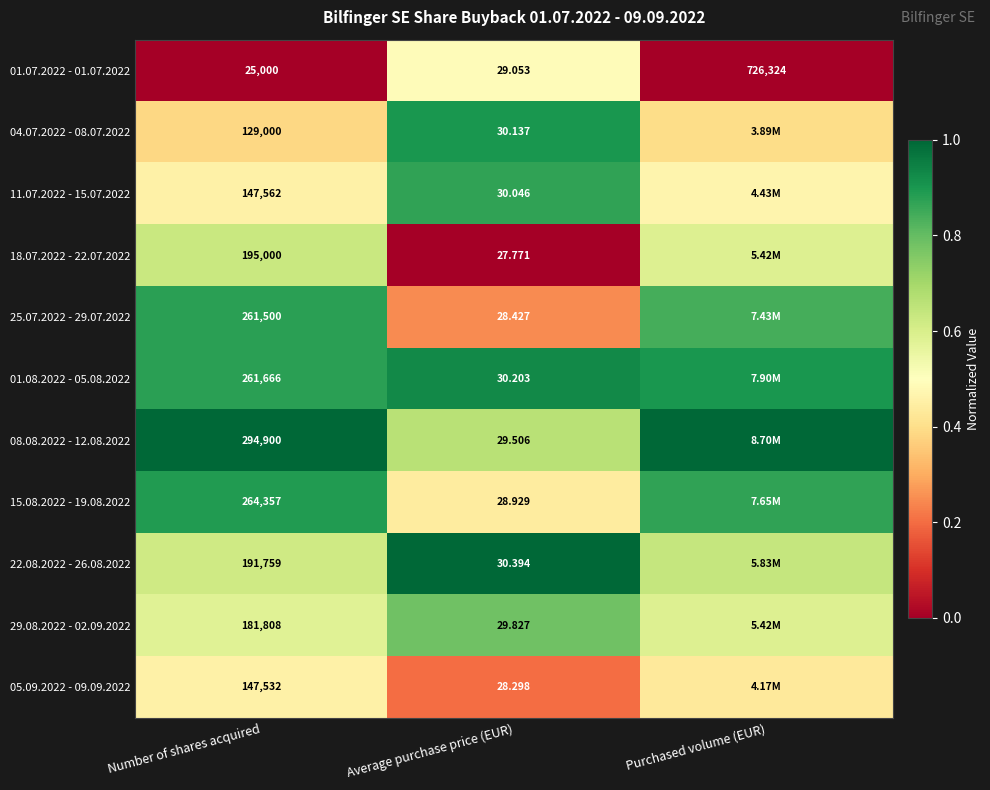

Count the number of categories in the chart.

3